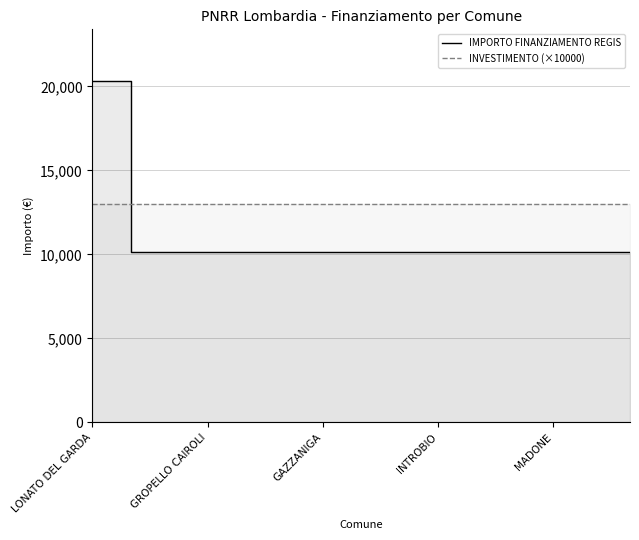

Which series has the largest range (max minus min)?

IMPORTO FINANZIAMENTO REGIS